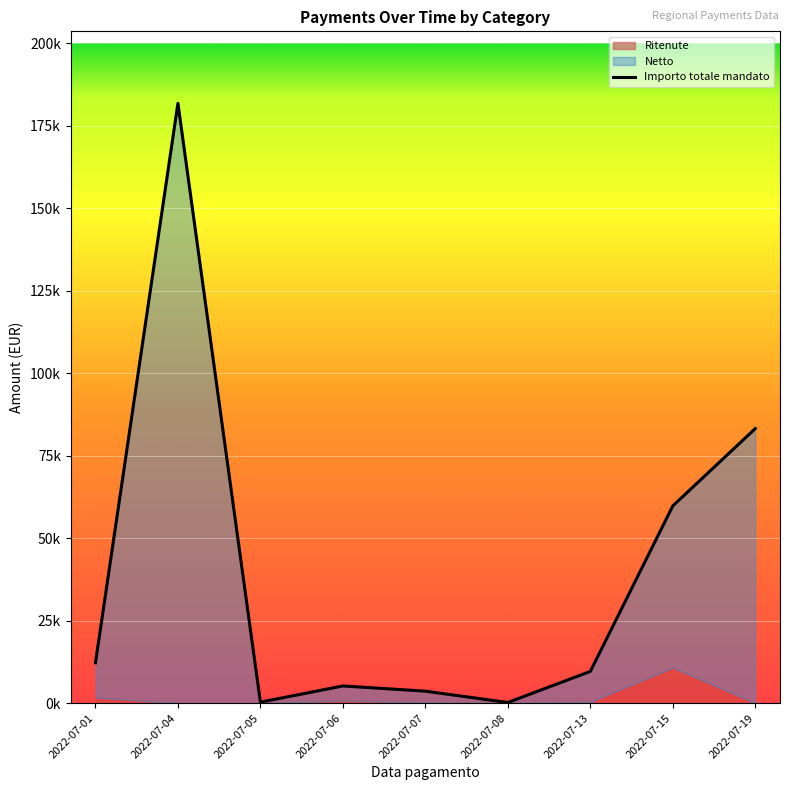

Which label corresponds to the largest value in the chart?

2022-07-04